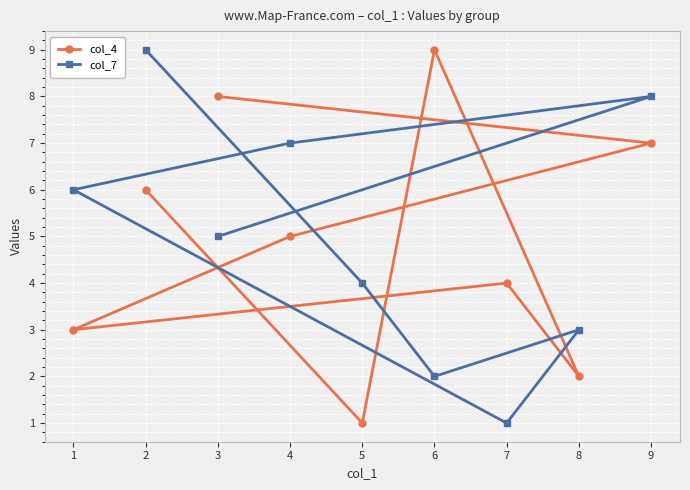

The col_7 series shows 1 at 6. True or false?

False